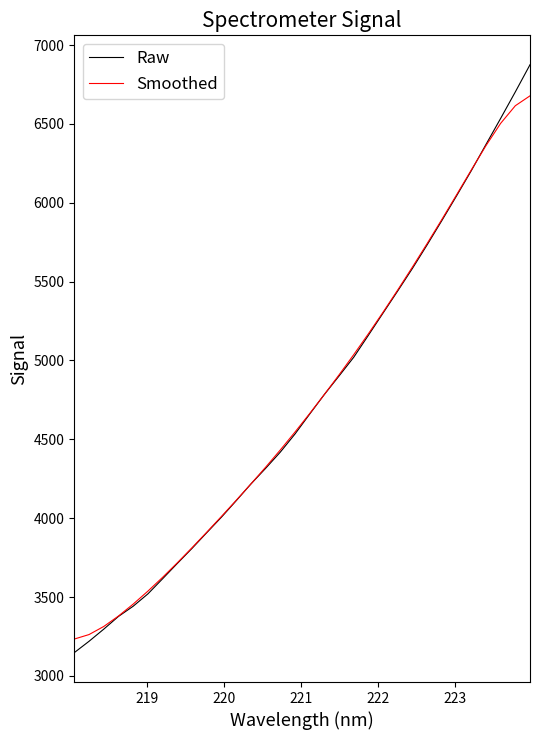

What is the highest value of the Smoothed series?

6677.8